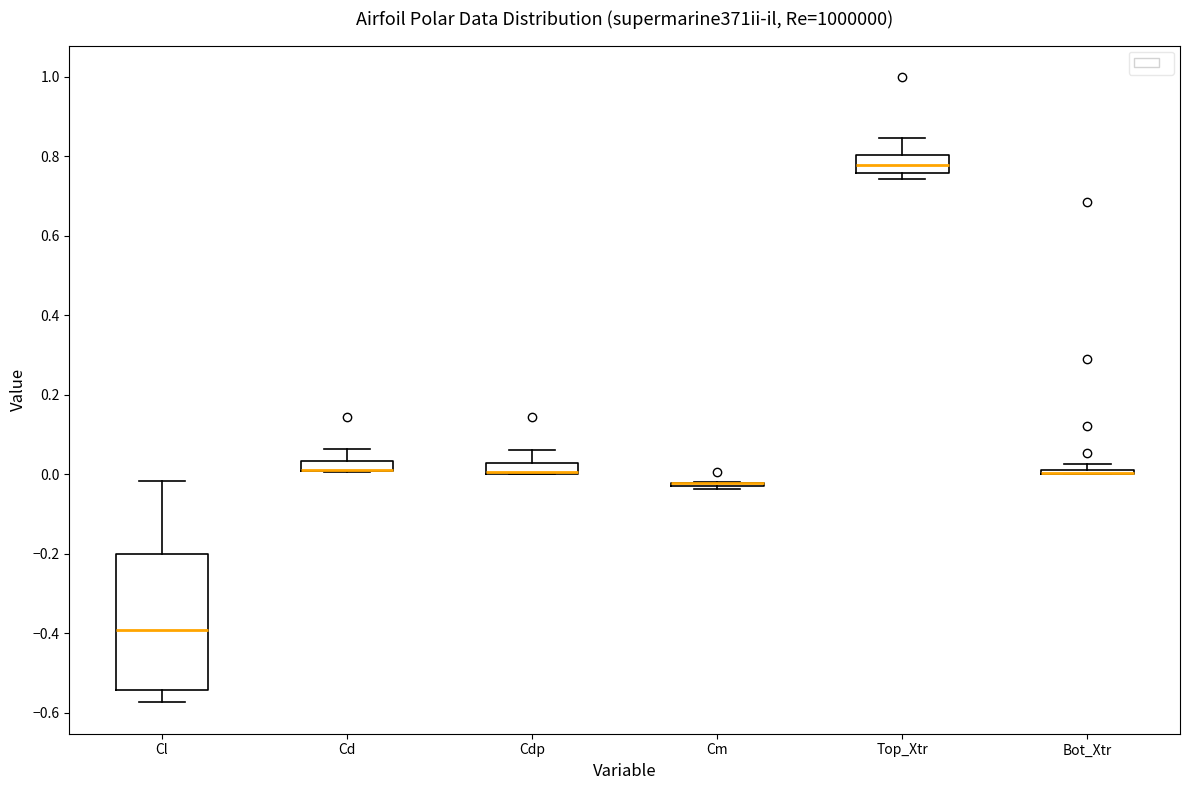

Which box is the tallest, from its lower edge to its upper edge?

Cl